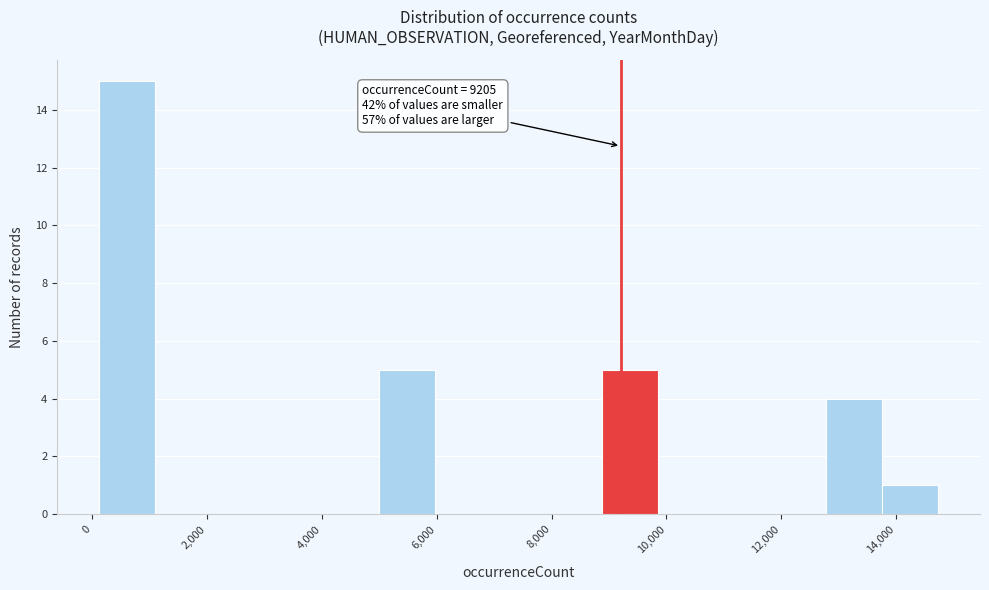

Over which range of the x-axis is the bar tallest?

200 to 1000